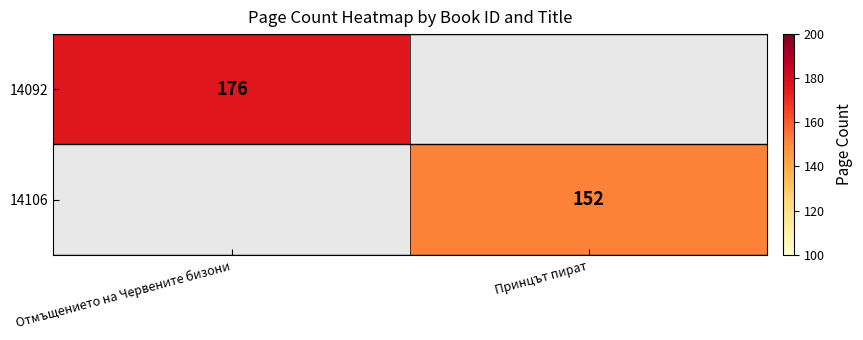

The 14092 series shows 176 at Отмъщението на Червените бизони. True or false?

True